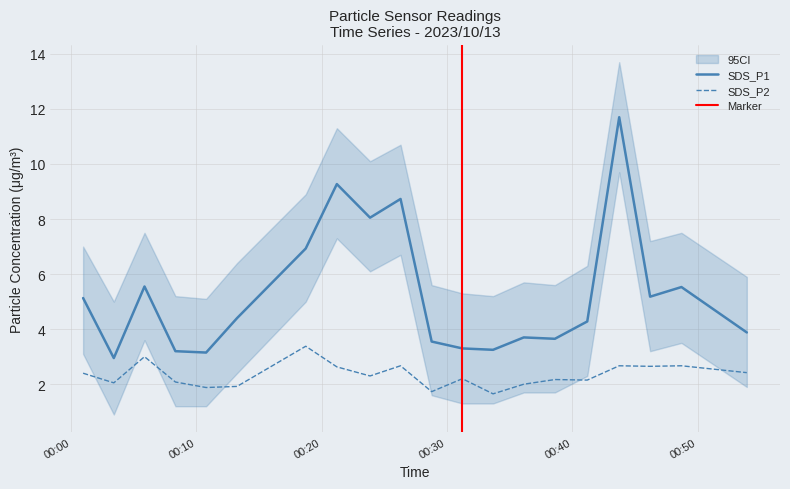

True or false: SDS_P1_lower and SDS_P1_upper intersect in this chart.

False